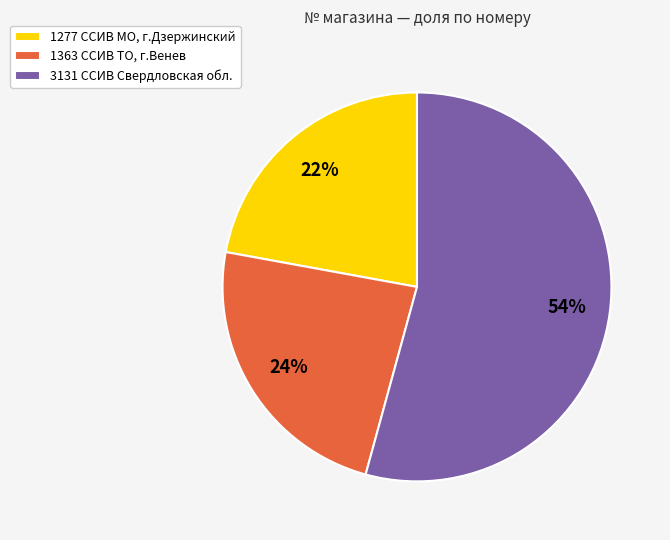

Between 1363 ССИВ ТО, г.Венев and 3131 ССИВ Свердловская обл., which is larger?

3131 ССИВ Свердловская обл.